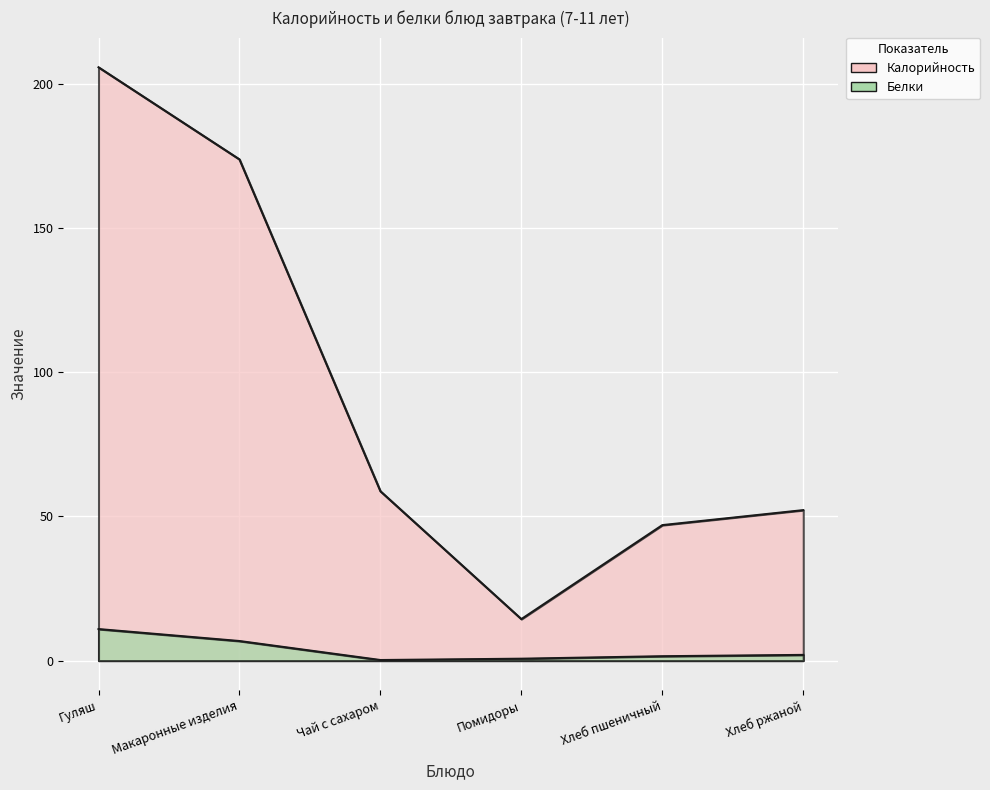

At which category is the sum across all series the highest?

Гуляш